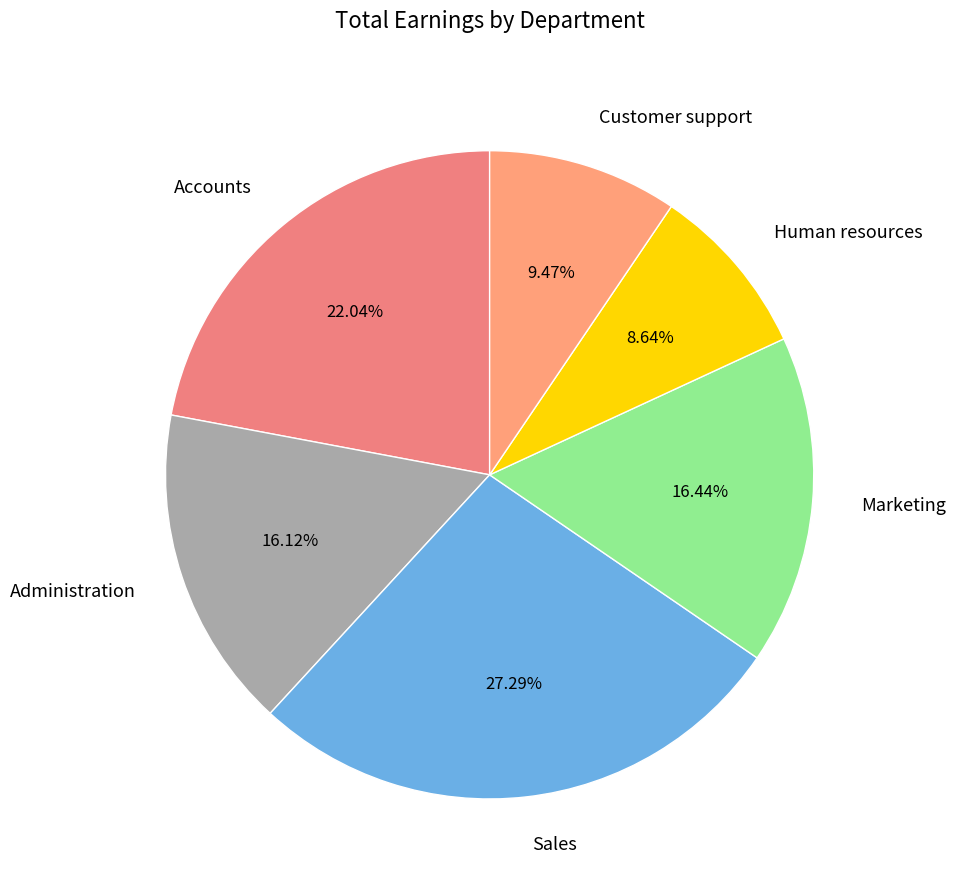

To the nearest percent, what is the combined percentage of Human resources and Sales?

36%